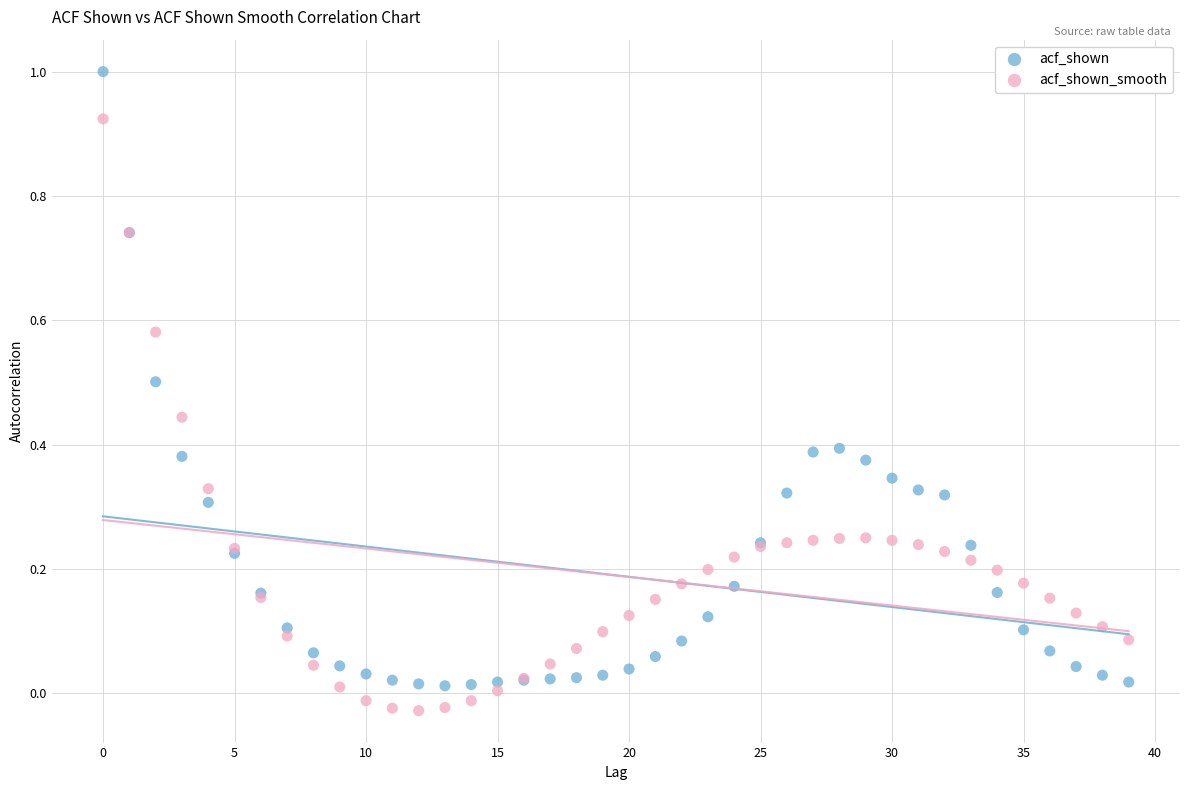

Which series contains the highest Y value?

acf_shown